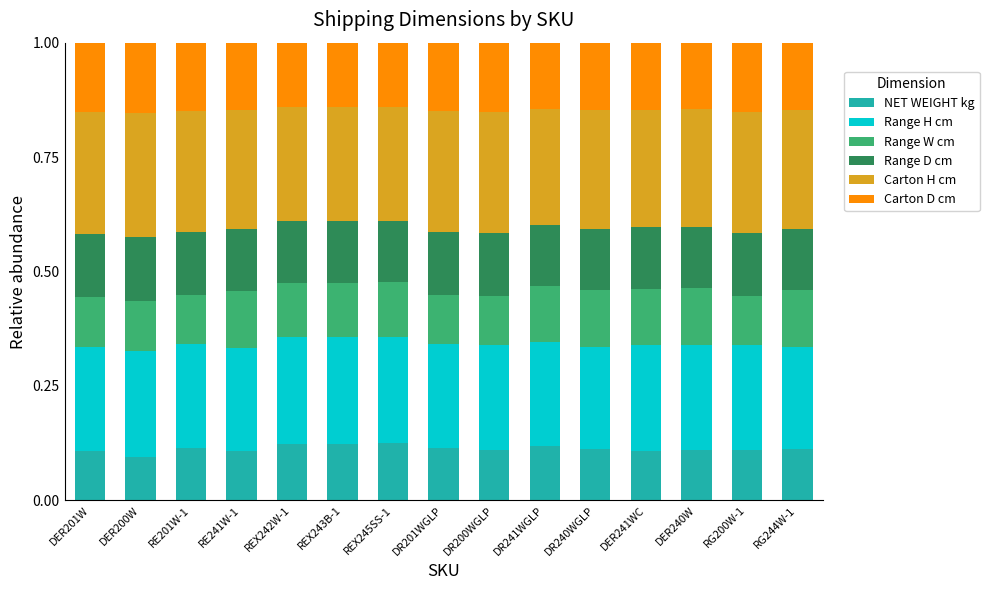

How many NET WEIGHT kg values are between 0 and 1?

15